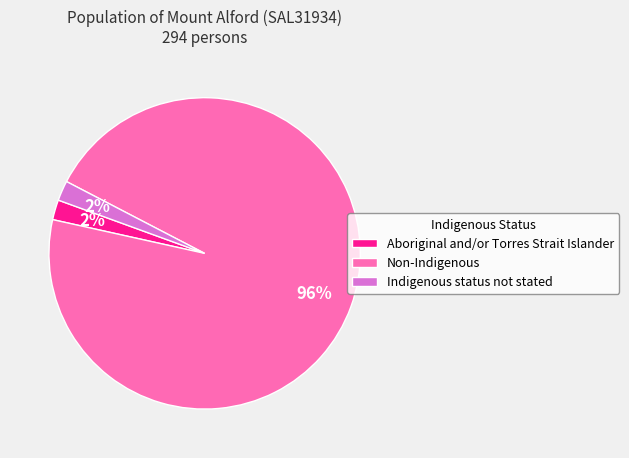

To the nearest percent, what is the difference between the largest and smallest slice percentages?

94%